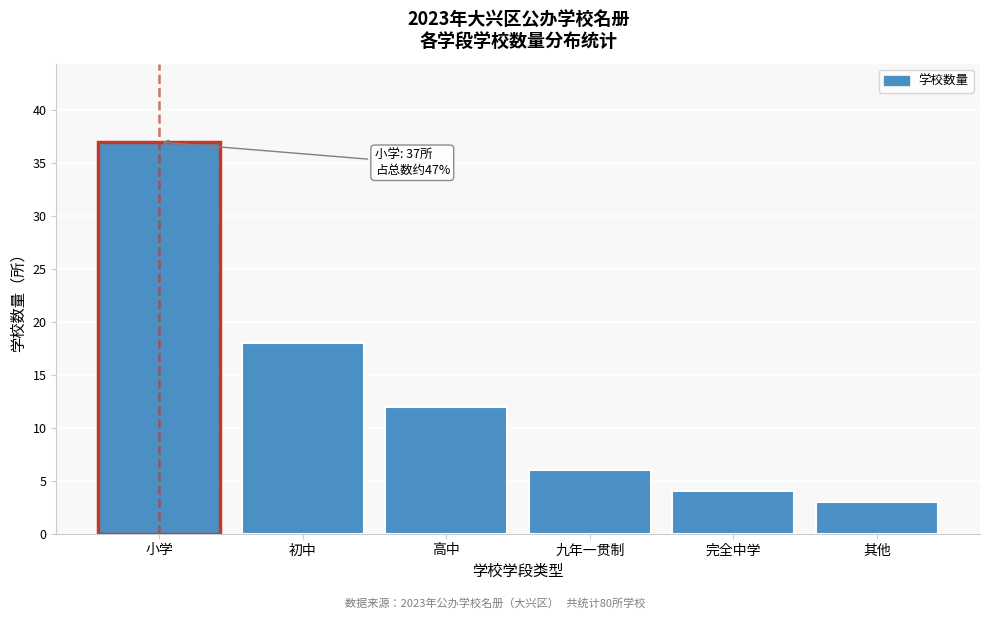

Reading right to left, what are all the values shown in this chart?

3	4	6	12	18	37